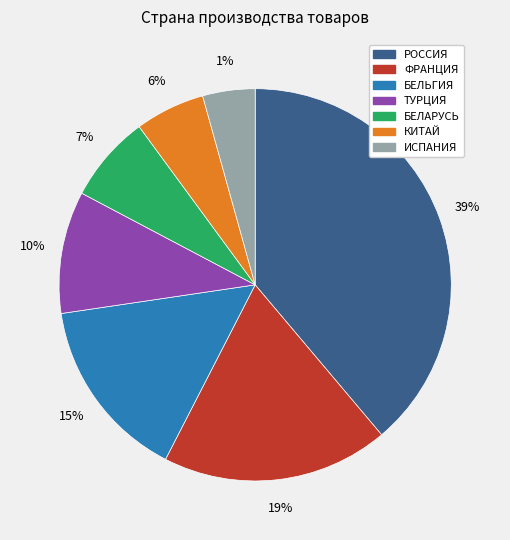

What percentage is the БЕЛАРУСЬ slice, to the nearest percent?

7%